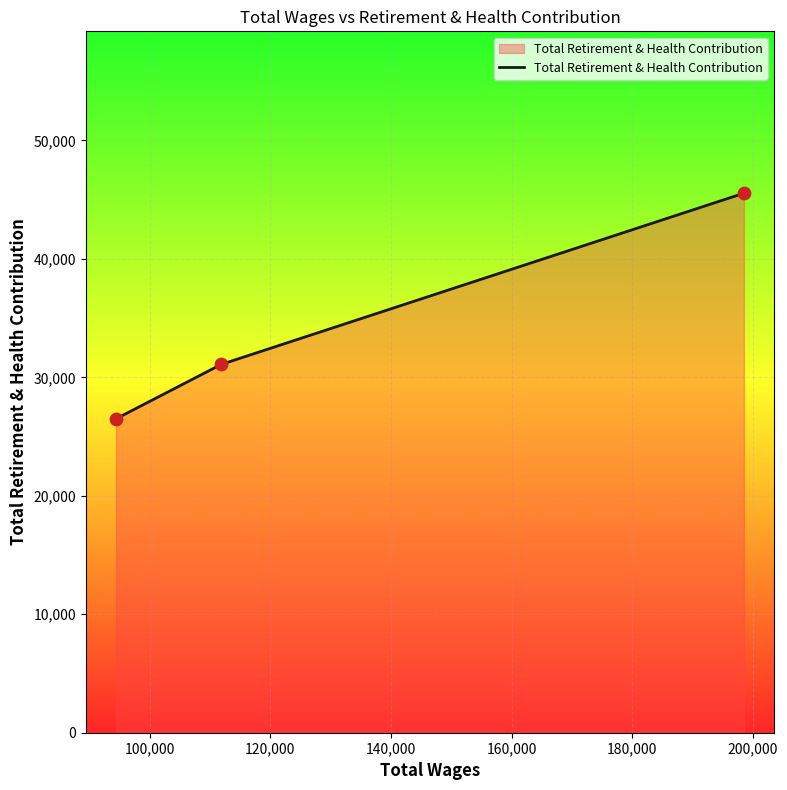

What is the difference between the maximum and minimum values?

19043